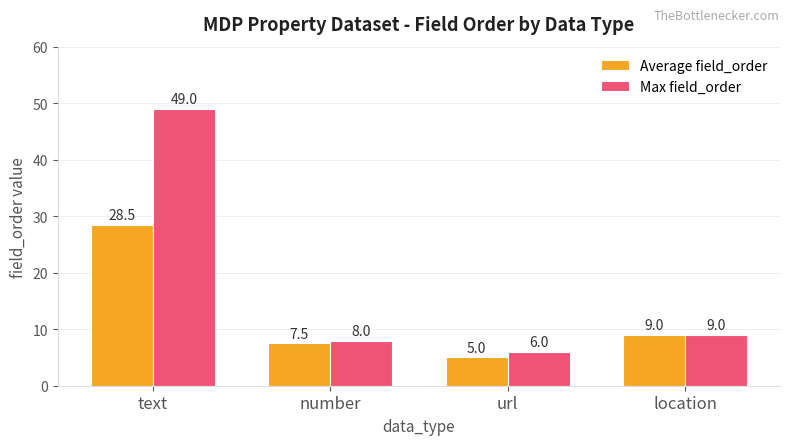

What is the label of the 3rd bar from the left?

url